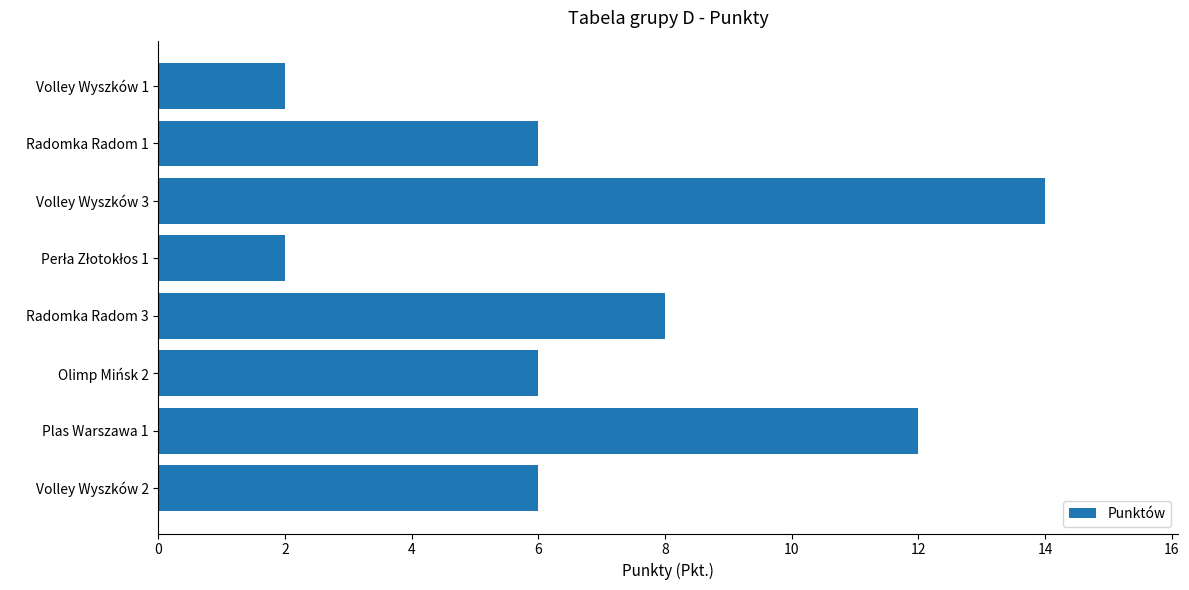

What is the change in value from Radomka Radom 1 to Volley Wyszków 1?

-4